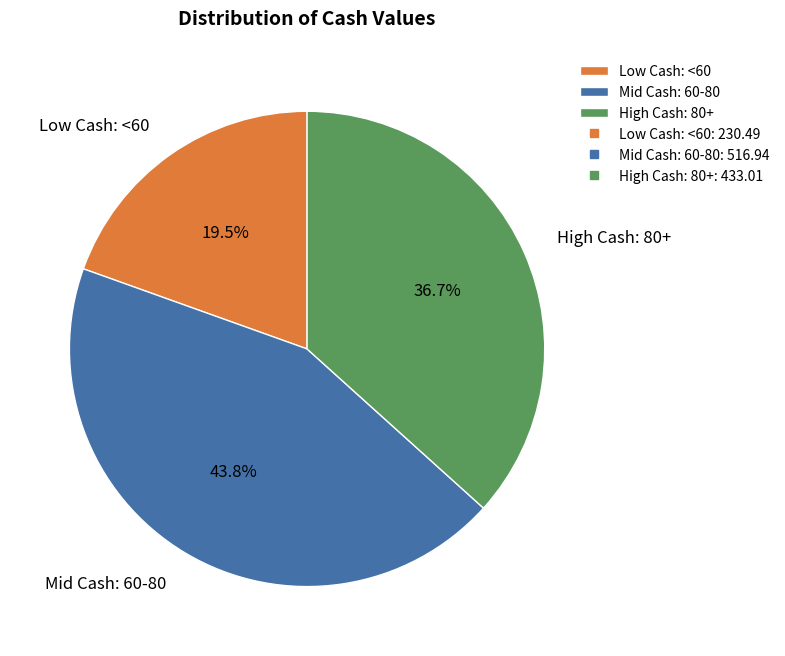

Is there a majority slice in this chart?

No